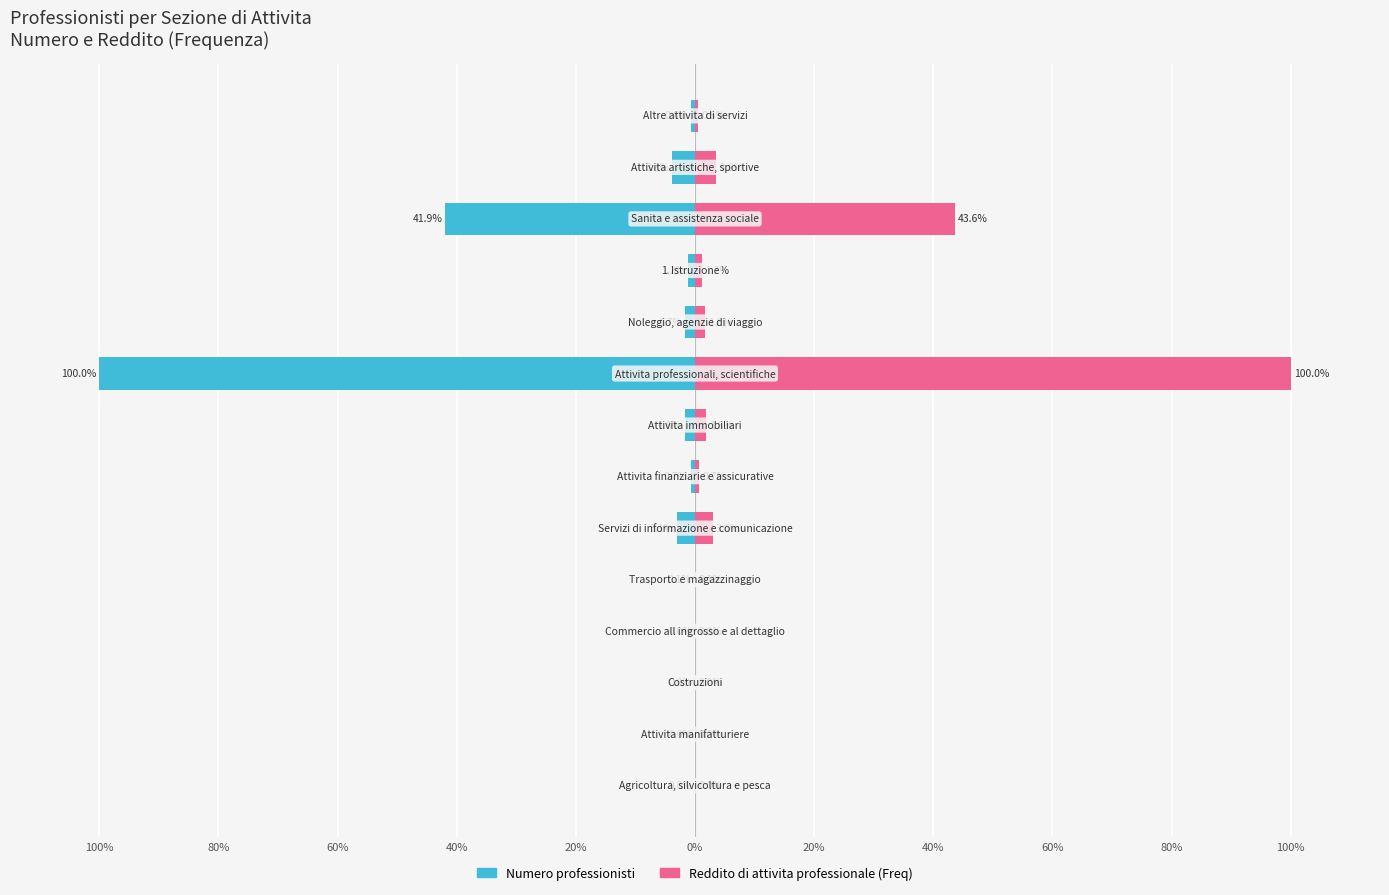

Which series has the widest spread of values?

Reddito di attivita professionale (Freq)